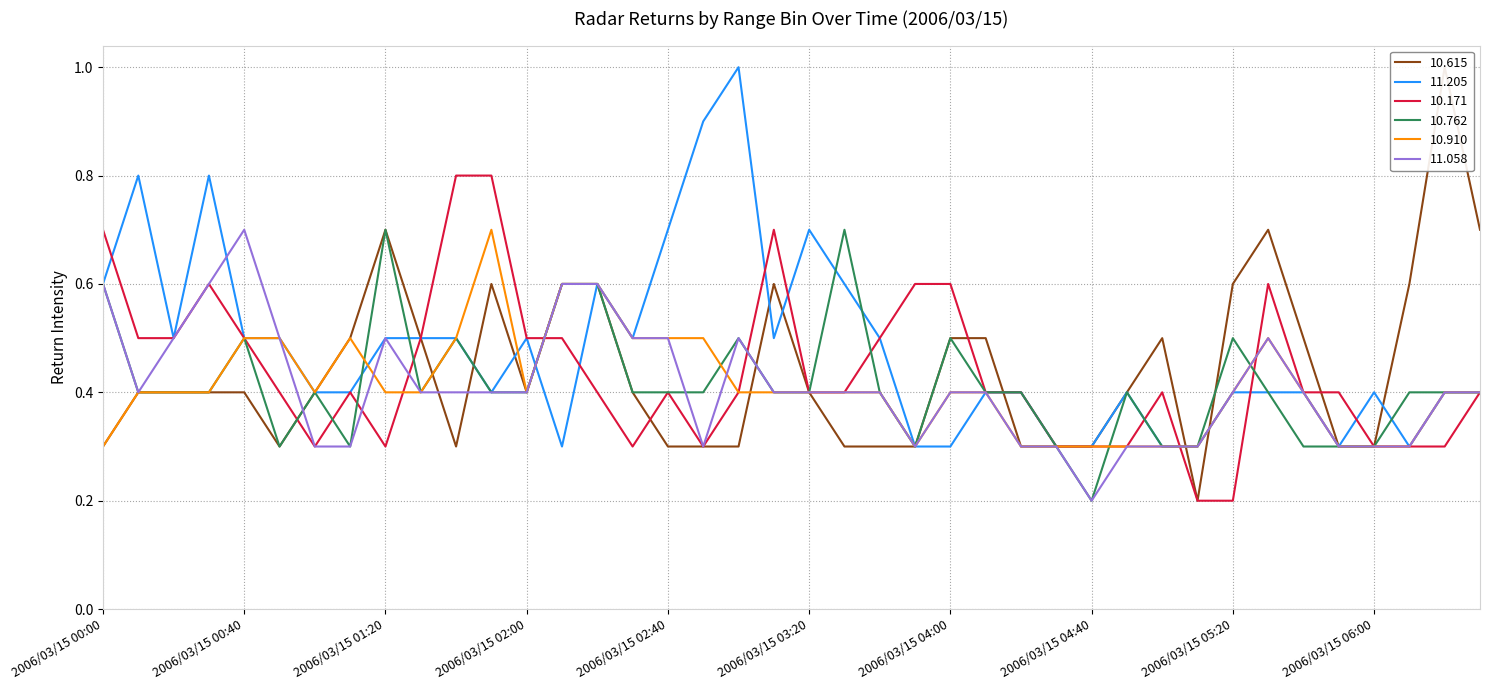

What is the difference between the highest and lowest values at 2006/03/15 04:00?

0.3